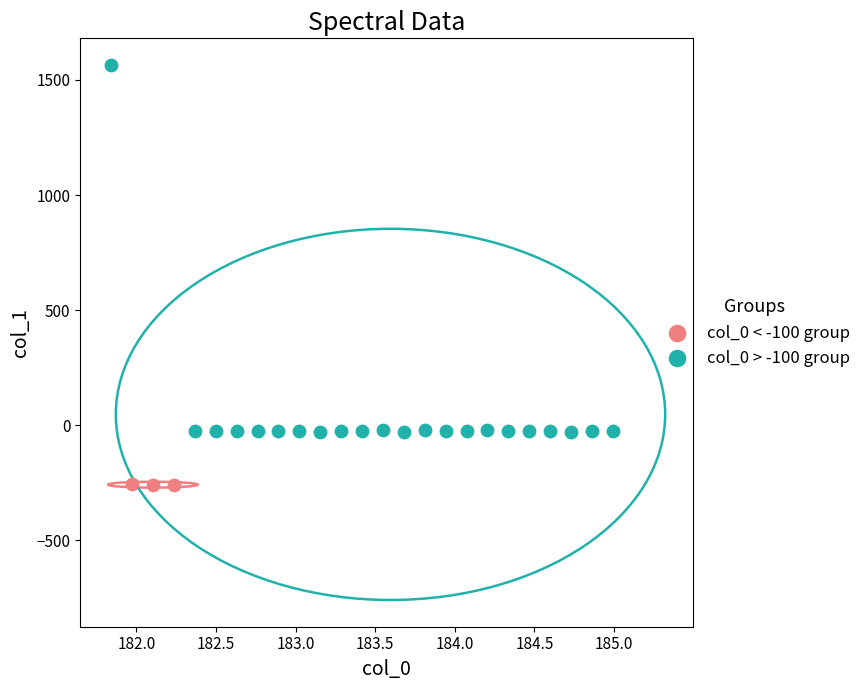

What are all the series names shown in the legend?

col_0 < -100 group, col_0 > -100 group